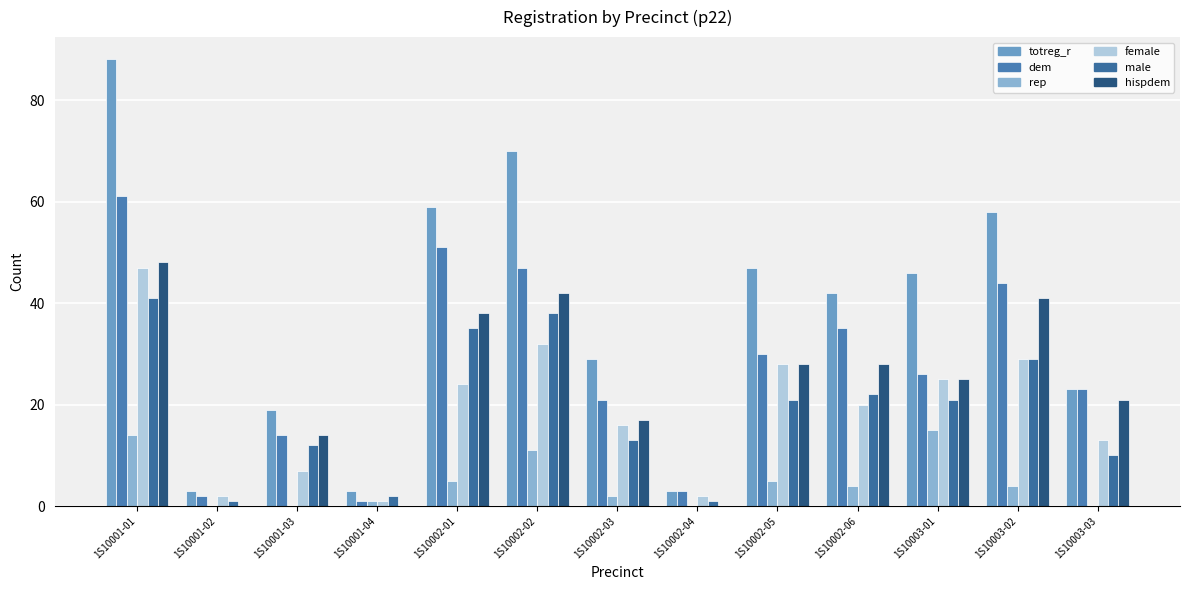

Where is dem nearest to the value 31?

1S10002-05